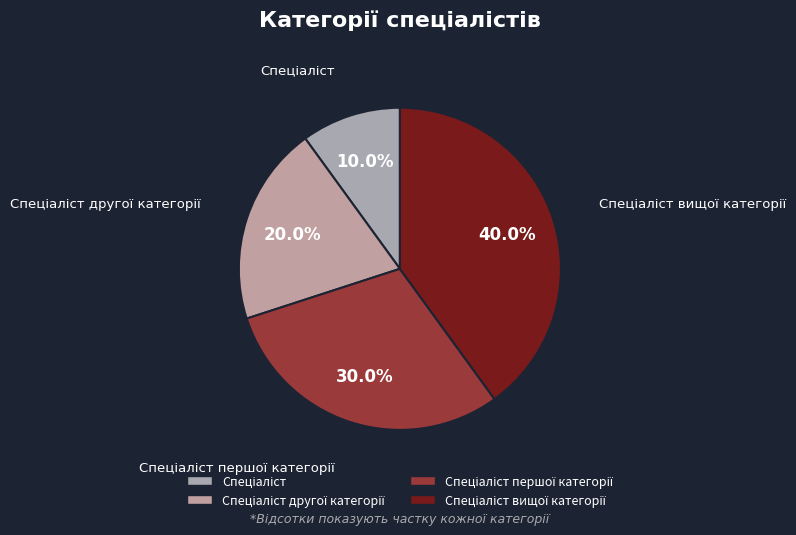

To the nearest percent, what is the difference between the largest and smallest slice percentages?

30%